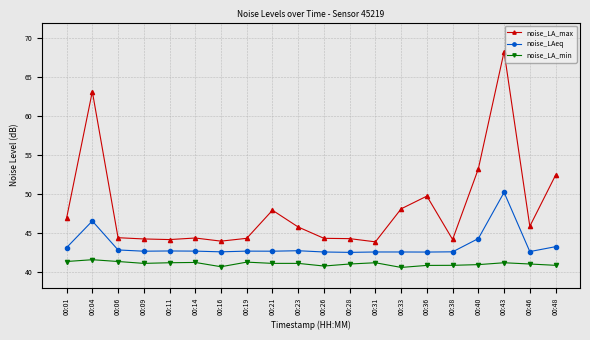

True or false: noise_LA_min and noise_LA_max cross at least once.

False